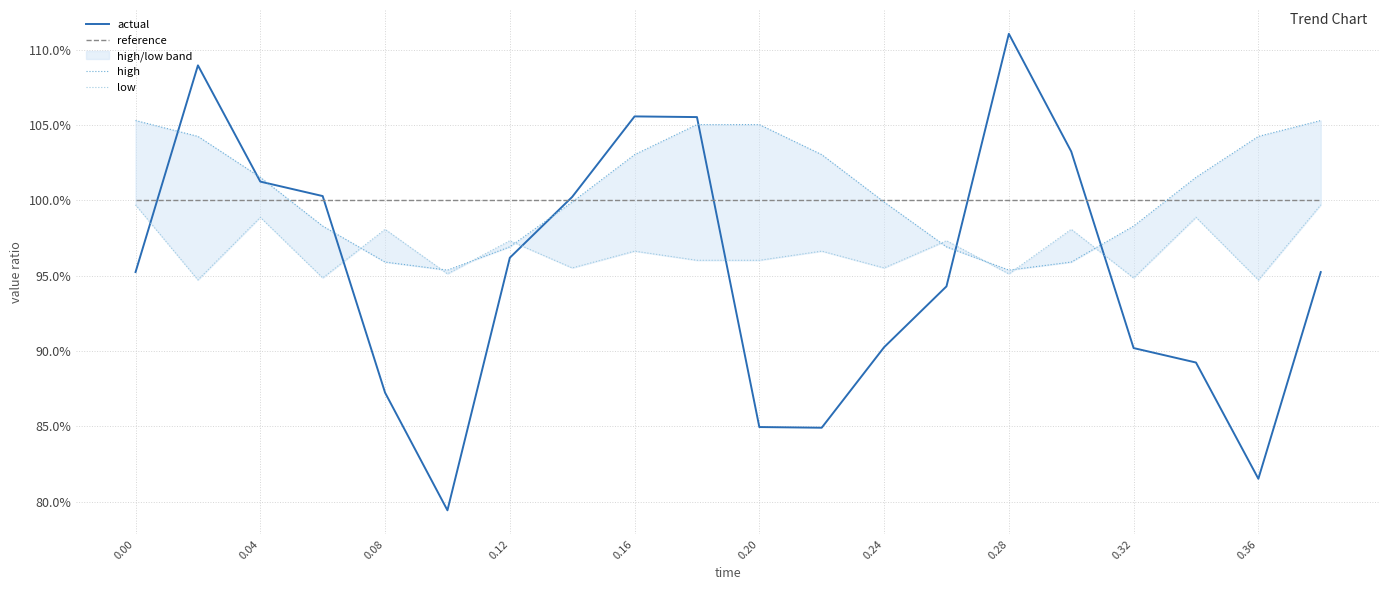

Which series changed the most between 0.12 and 16?

actual